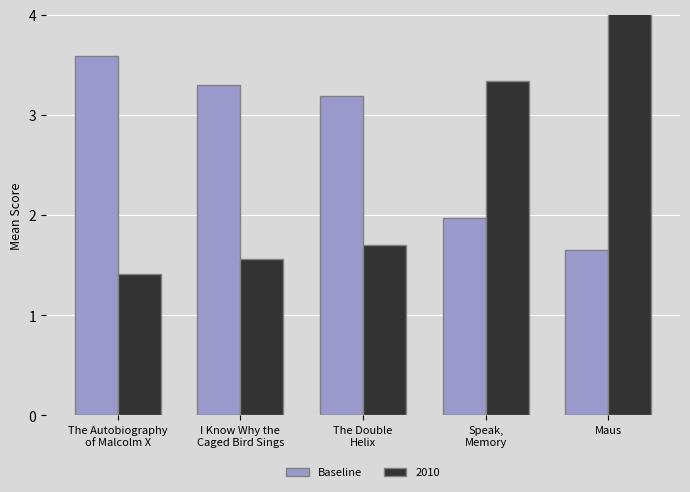

How many data points does each series have?

5